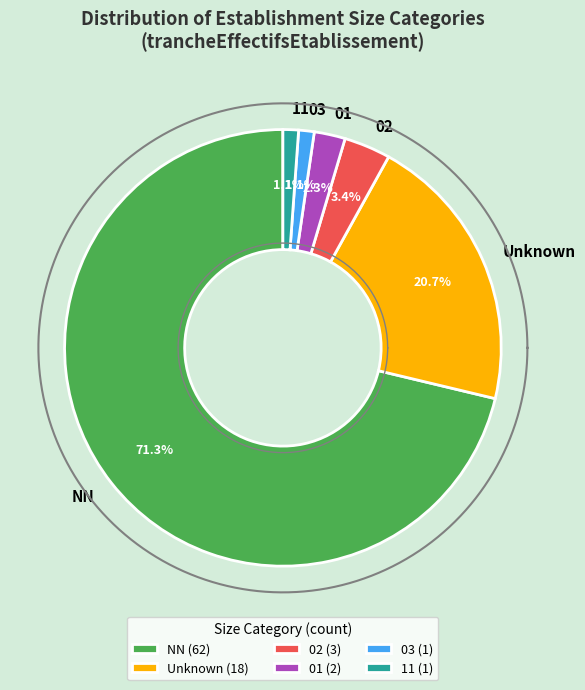

How many slices are in this pie chart?

6